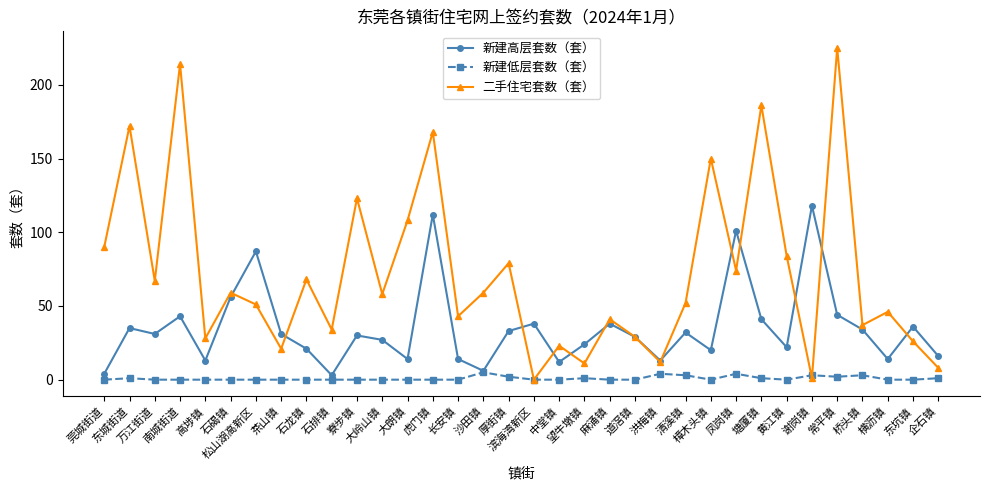

At which label does 二手住宅套数（套） first exceed 58?

莞城街道